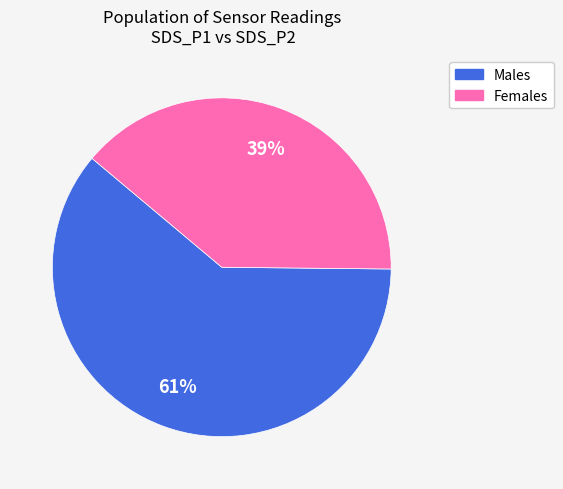

Is there any slice that represents more than half of the pie?

Yes